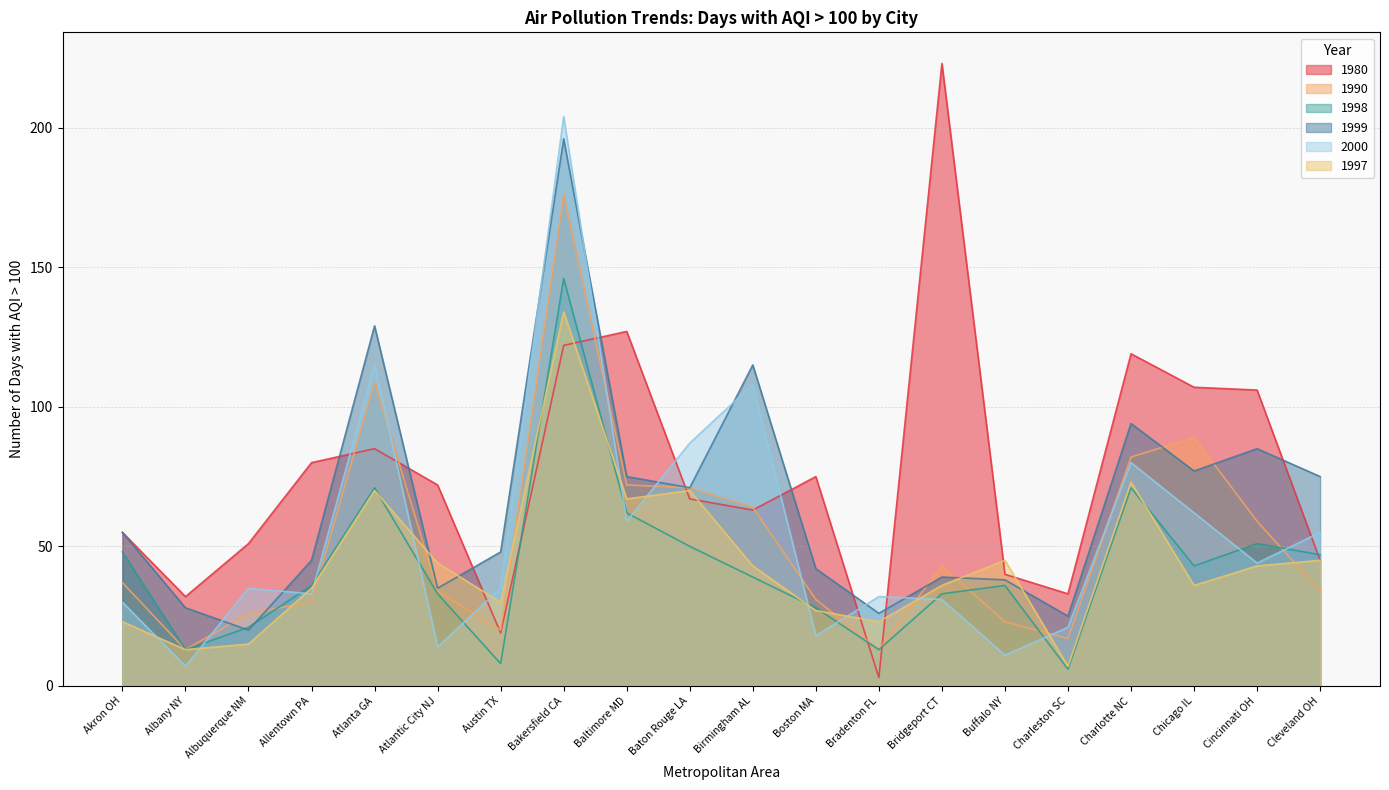

Reading left to right, transcribe all the data shown in this chart.

1980: 55	32	51	80	85	72	19	122	127	67	63	75	3	223	40	33	119	107	106	45
1990: 37	13	26	30	109	34	20	176	72	71	64	31	13	43	23	17	82	89	59	34
1998: 48	13	21	36	71	33	8	146	62	50	39	28	13	33	36	6	71	43	51	47
1999: 55	28	20	45	129	35	48	196	75	71	115	42	26	39	38	25	94	77	85	75
2000: 30	7	35	33	115	14	35	204	59	87	108	18	32	31	11	21	80	62	44	55
1997: 23	13	15	35	70	44	30	134	67	70	43	27	23	36	45	7	73	36	43	45